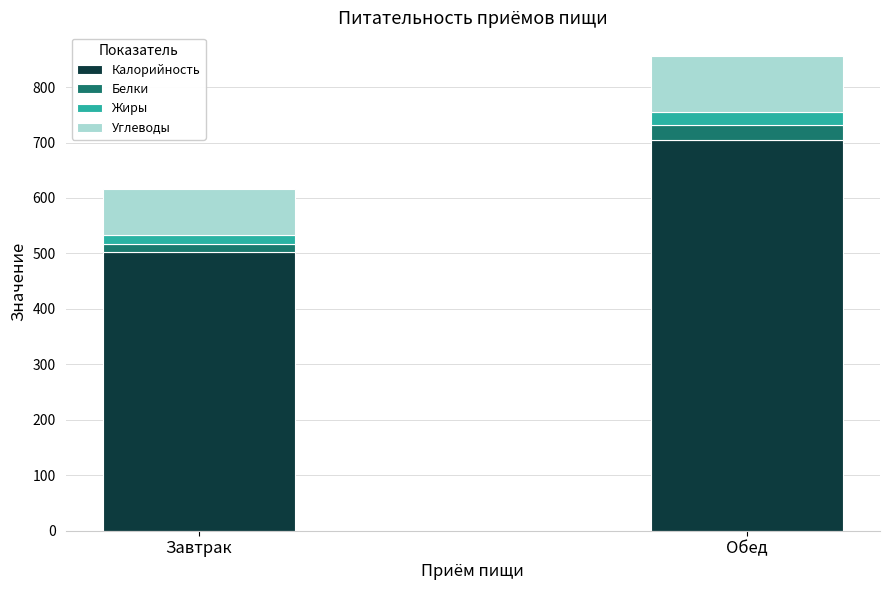

Reading left to right, transcribe the values for Калорийность.

502.1	705.0